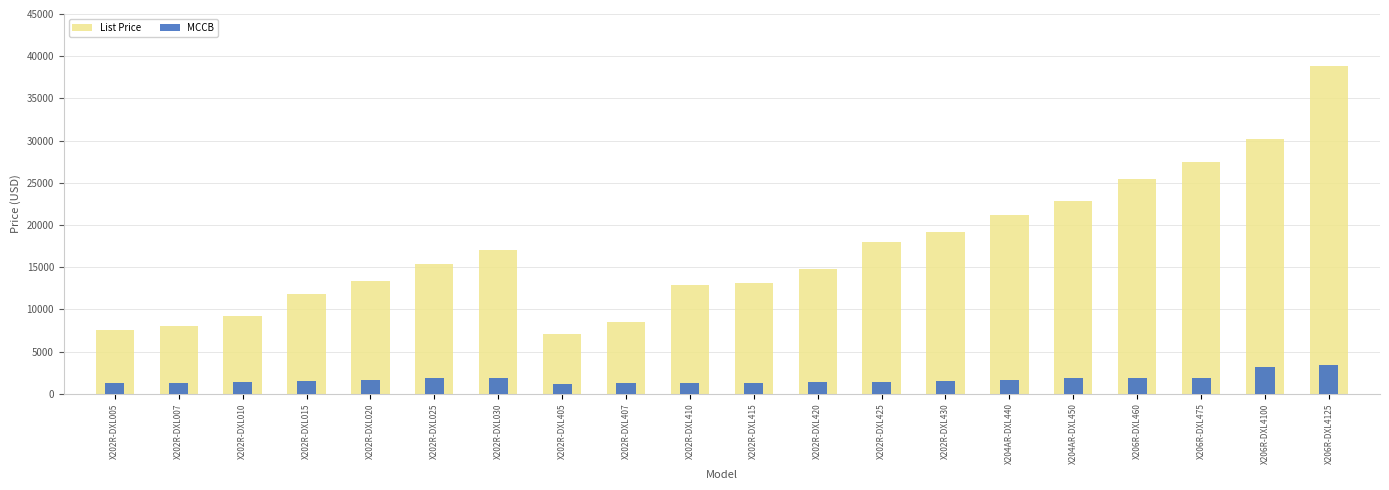

What is the difference between the maximum and second lowest values in the MCCB series?

2169.5